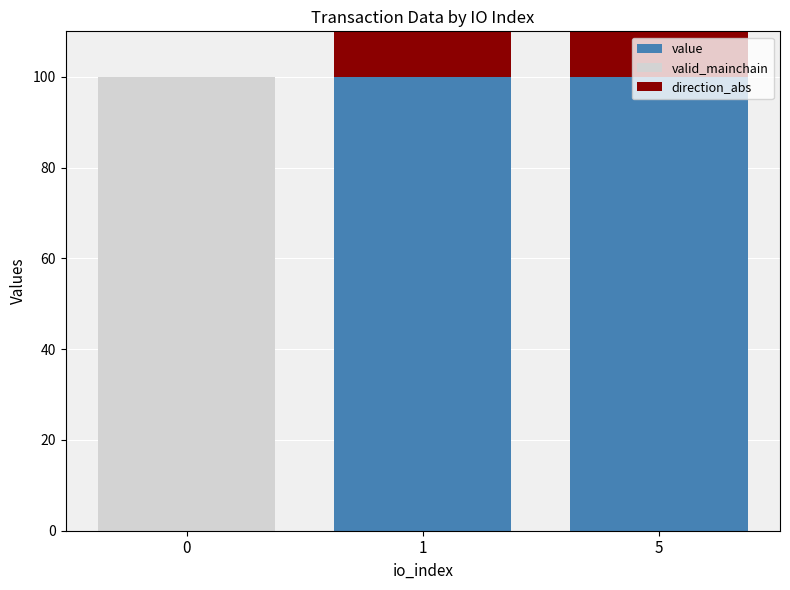

What is the total value across all series at 0?

100.0